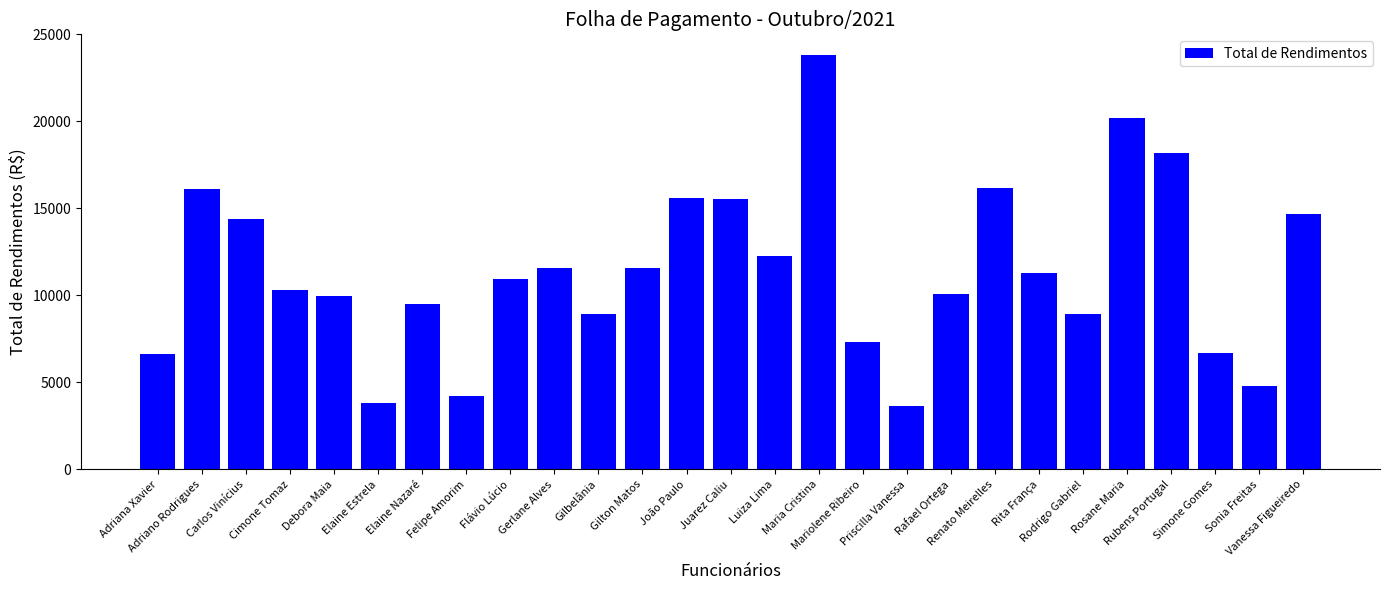

What is the value of the 7th bar from the left?

9484.0